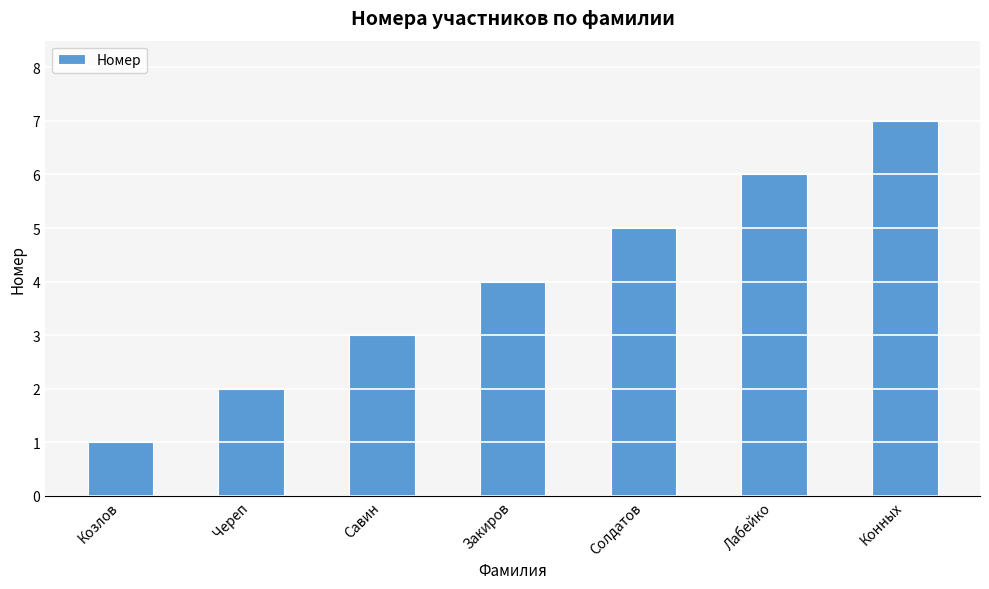

What value does the data have at Конных?

7